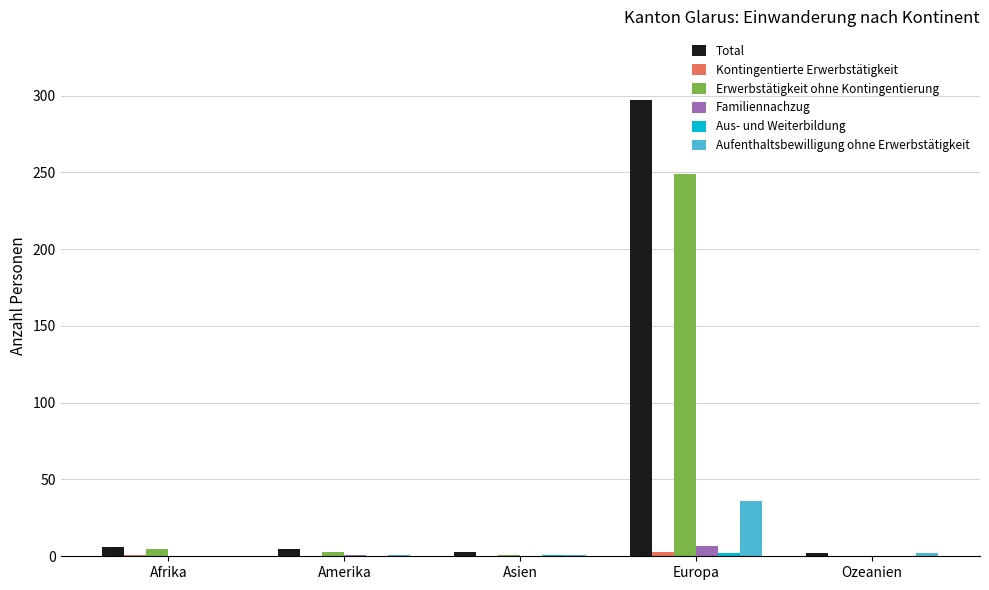

What is the sum of all Familiennachzug values?

8